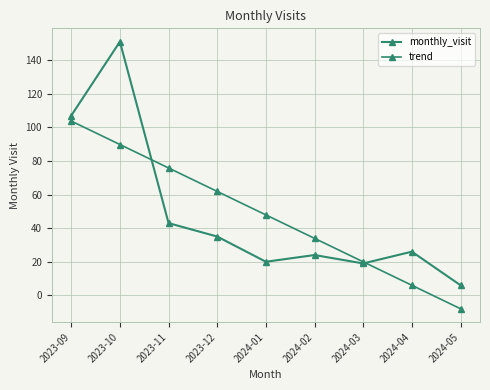

Which has a higher value, 2024-03 or 2023-12?

2023-12